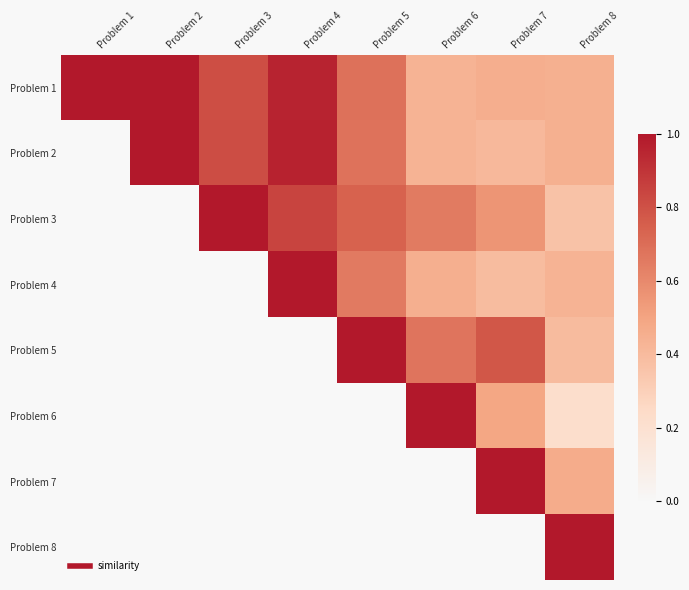

The Problem 4 series shows 0.4 at Problem 8. True or false?

True